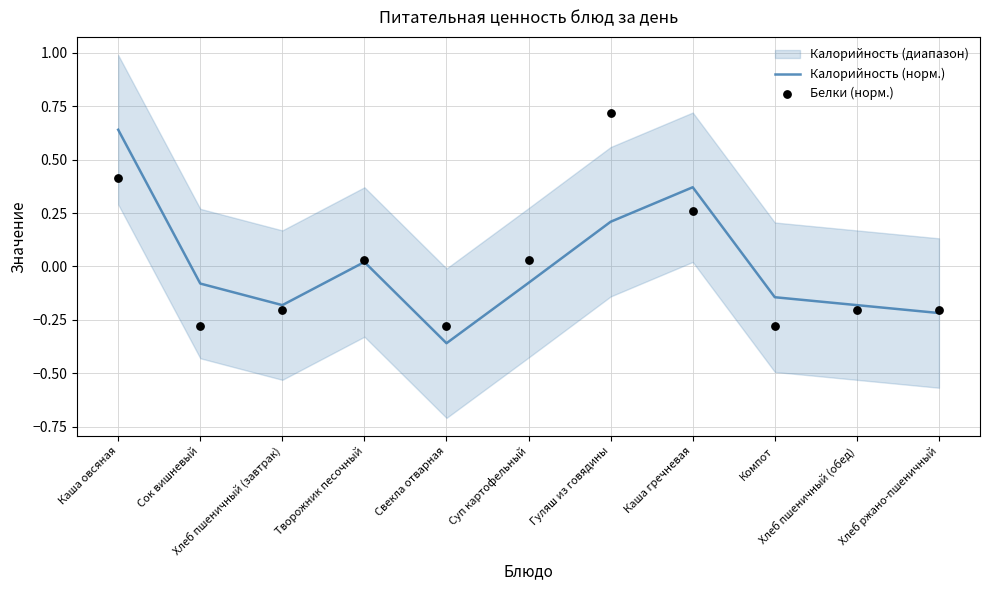

Which series has the largest total across all categories?

Калорийность (норм.)